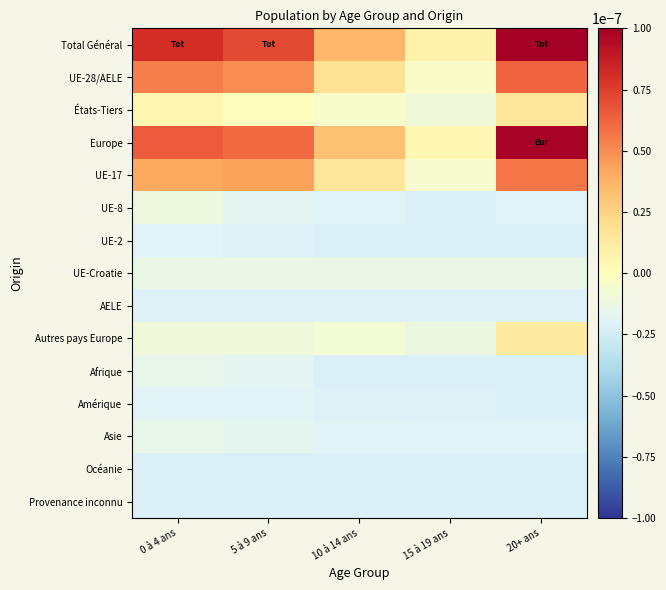

Between 5 à 9 ans and 10 à 14 ans, which series saw the biggest shift?

Total Général